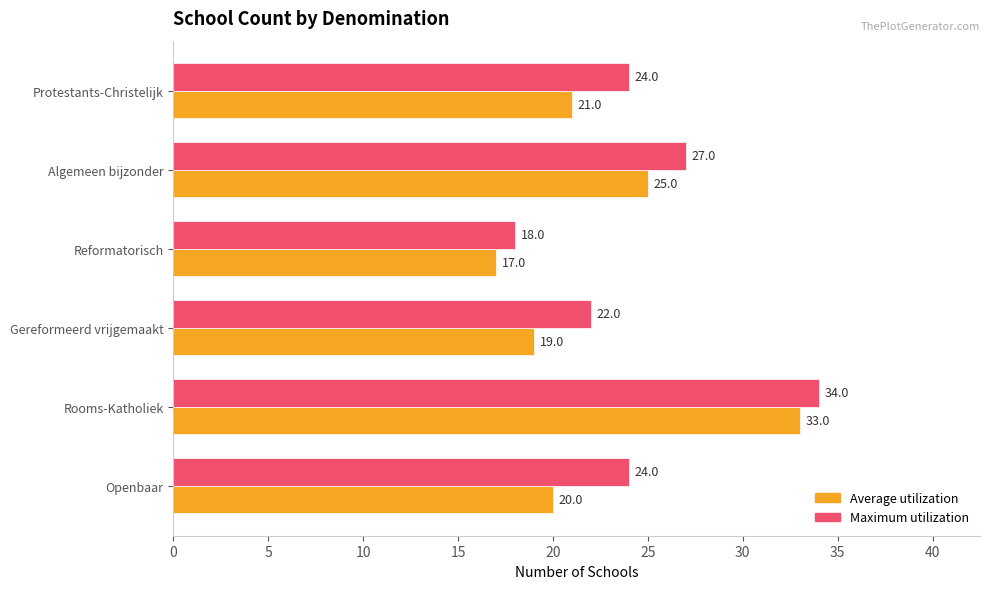

True or false: Average utilization has a value of 25 at Algemeen bijzonder.

True